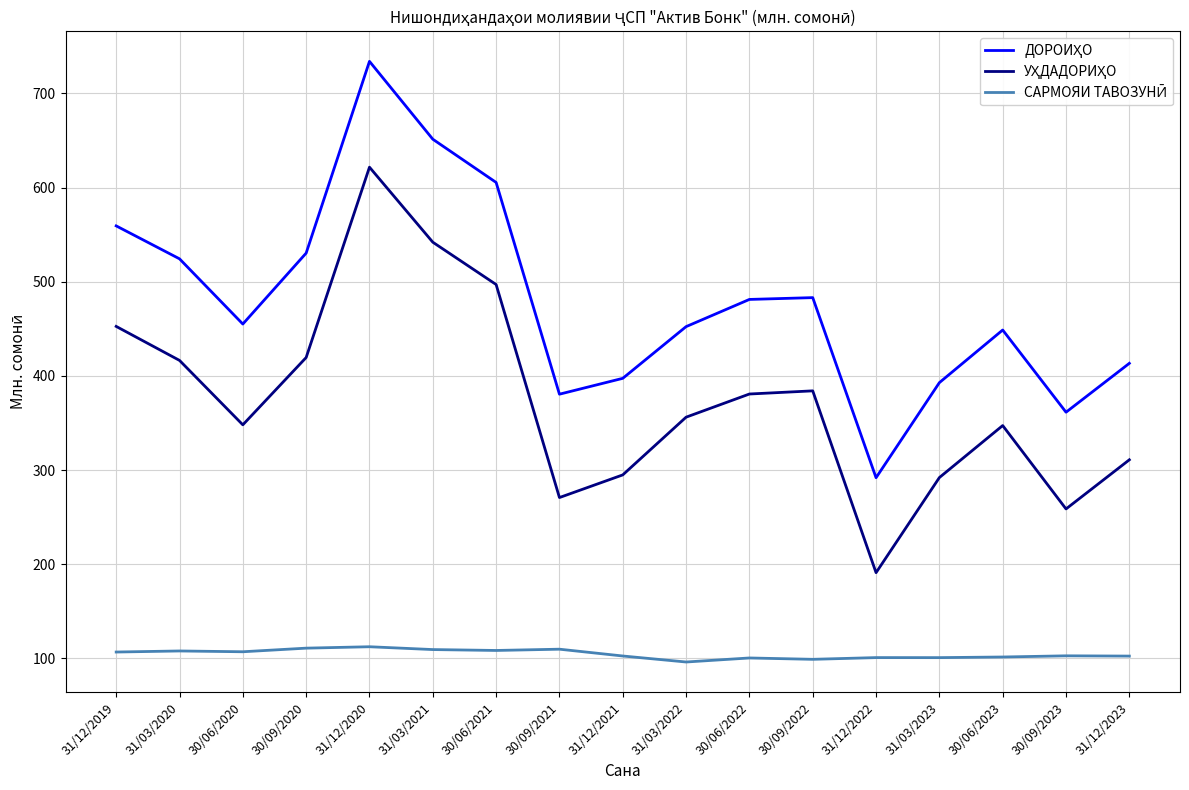

What is the smallest value displayed?

96.2